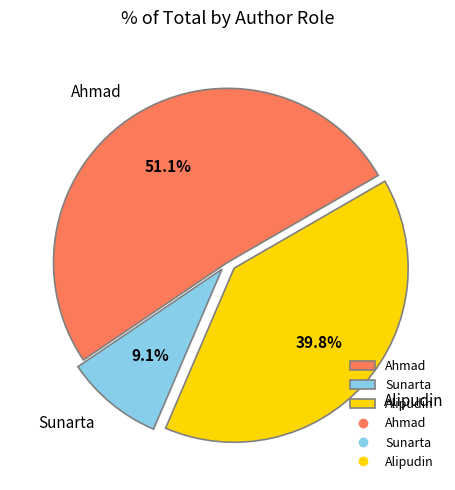

To the nearest percent, what portion does Ahmad represent?

51%